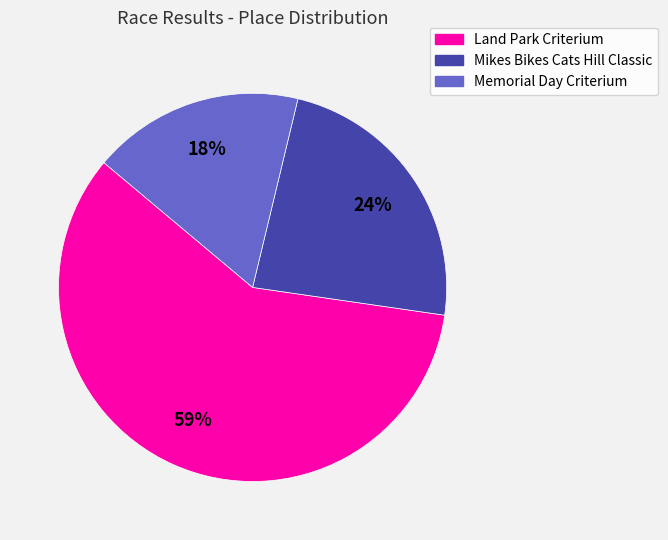

Combined, do Mikes Bikes Cats Hill Classic and Land Park Criterium account for over 50%?

Yes